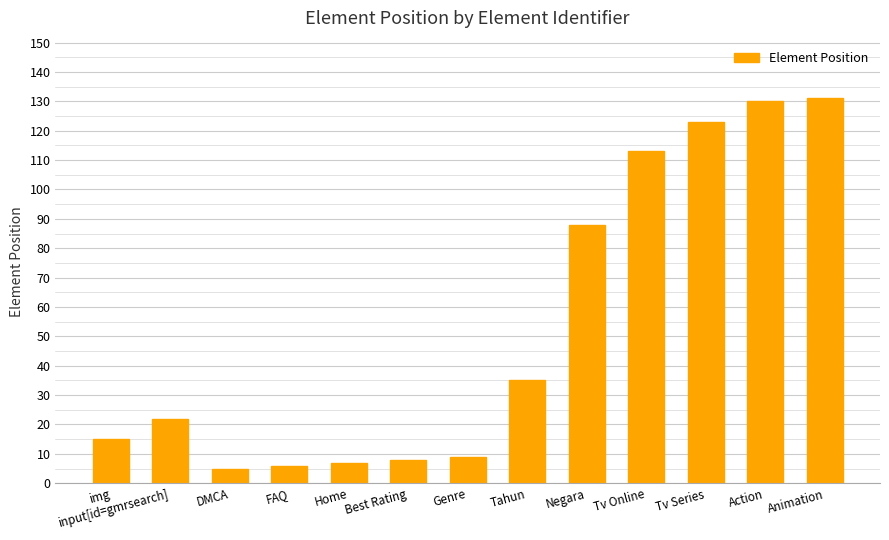

Approximately how many times larger is the value at Genre compared to img?

0.6